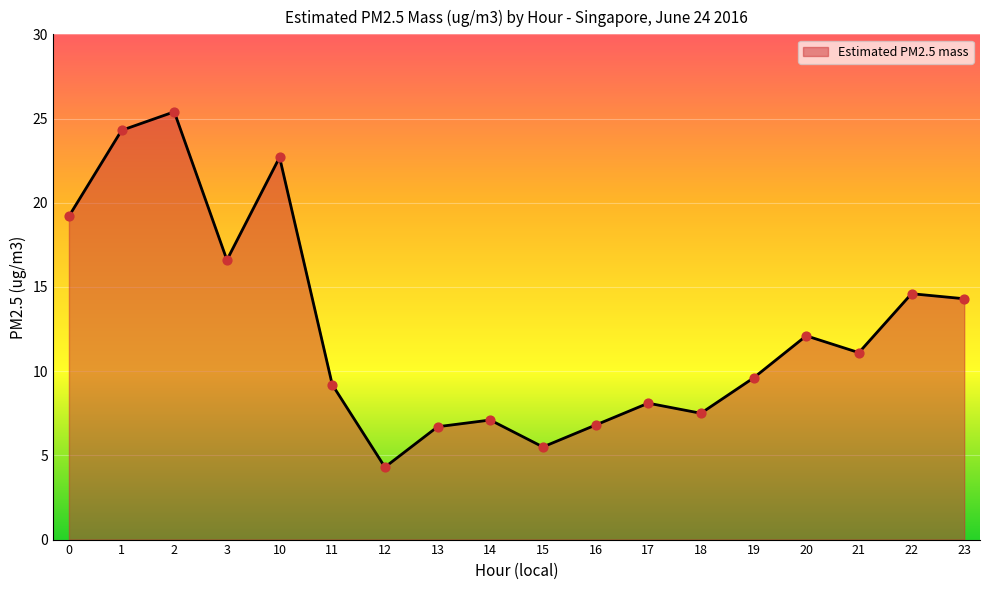

Which has a higher value, 21 or 16?

21